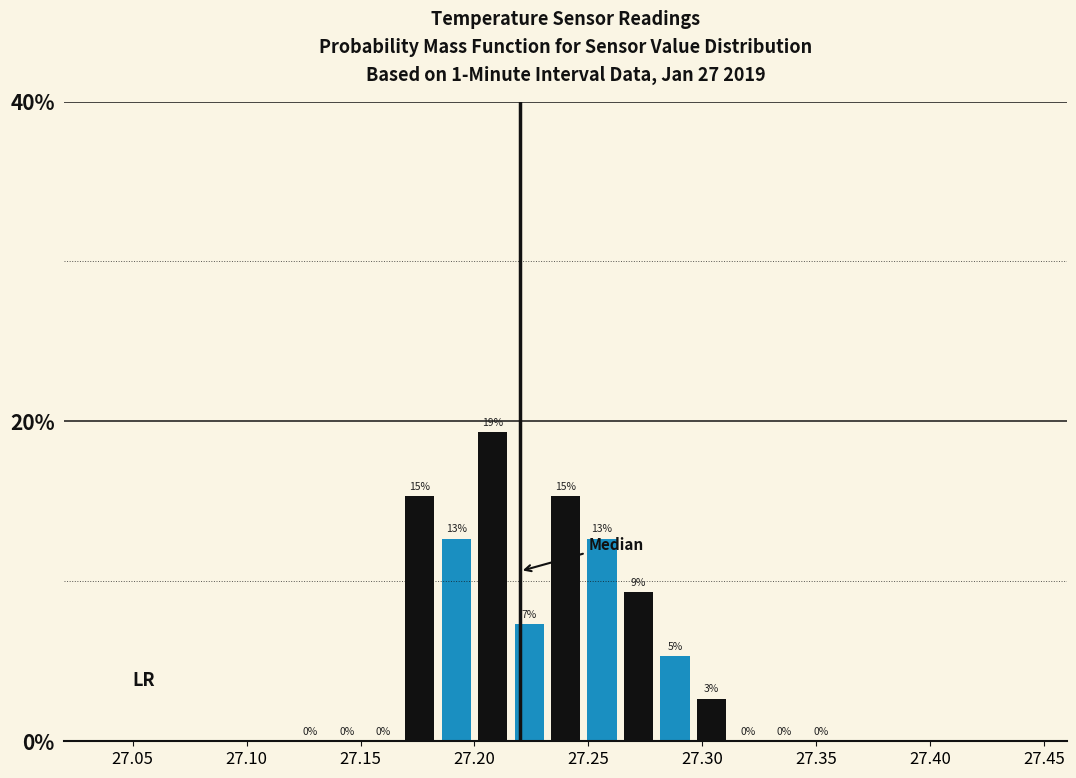

Read against the x-axis, roughly where is the centre of the tallest bar?

27.210